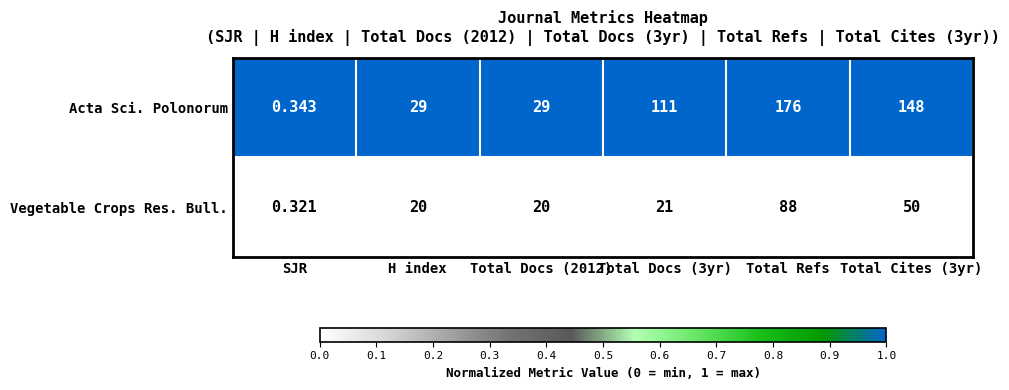

List the series in order of their peak value, highest first.

Acta Sci. Polonorum, Vegetable Crops Res. Bull.